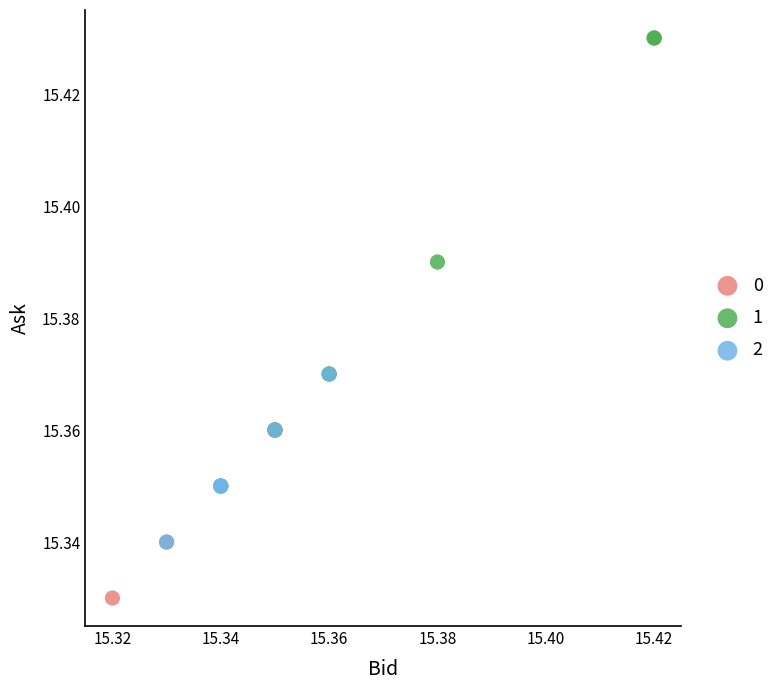

Which series has the widest spread of Y values?

1